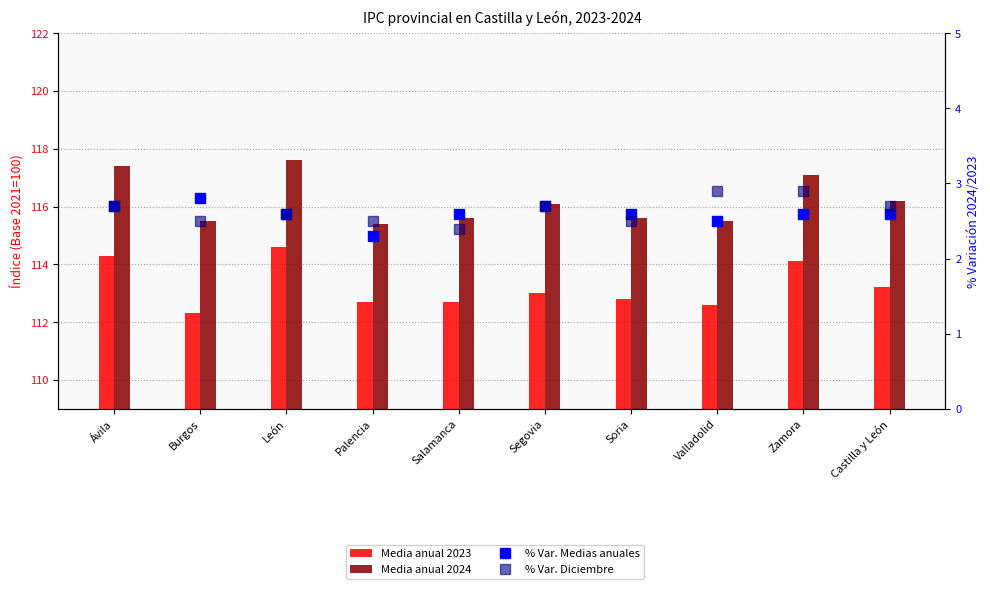

How many data points in Media anual 2024 are less than 116?

5